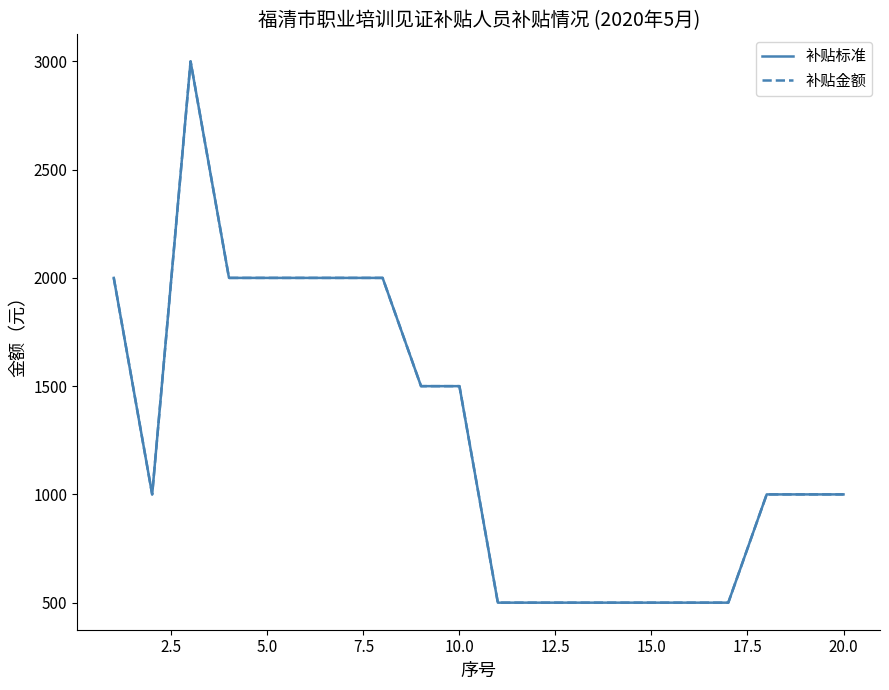

Which series has the largest range (max minus min)?

补贴标准